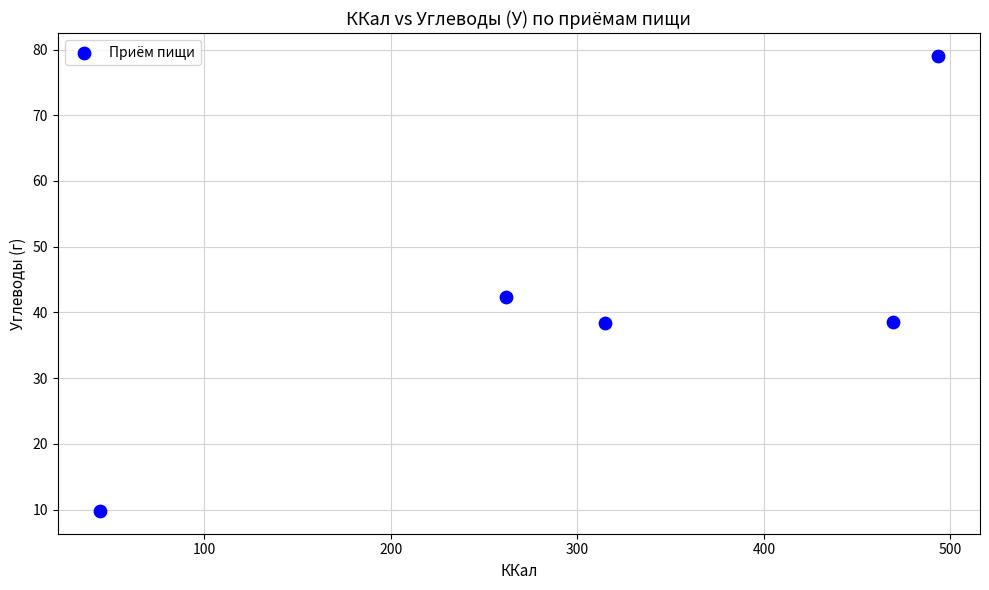

What Y value in the scatter plot is closest to 44?

42.3